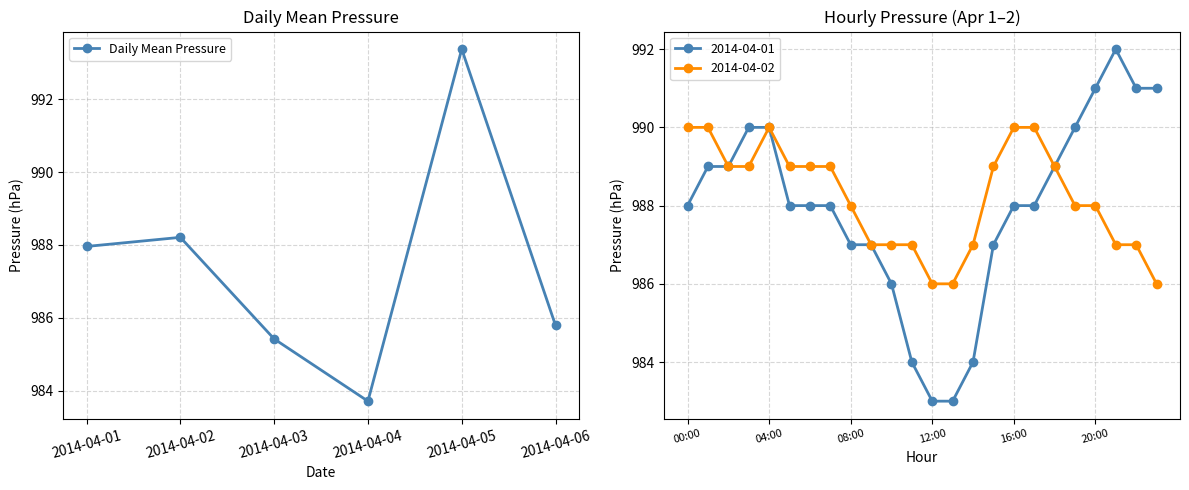

True or false: the data has more than 2 interior local peaks.

False